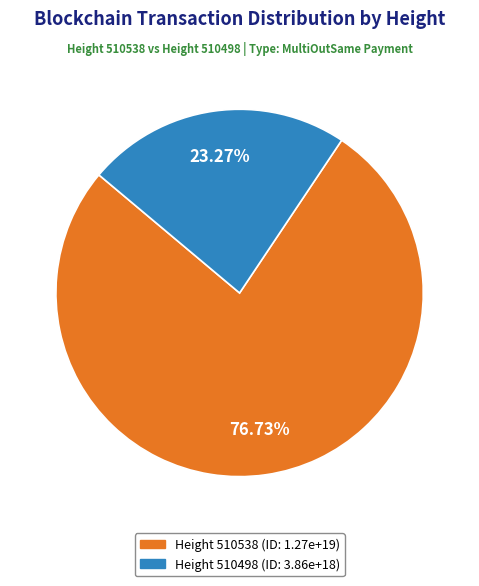

Does any single category account for the majority?

Yes